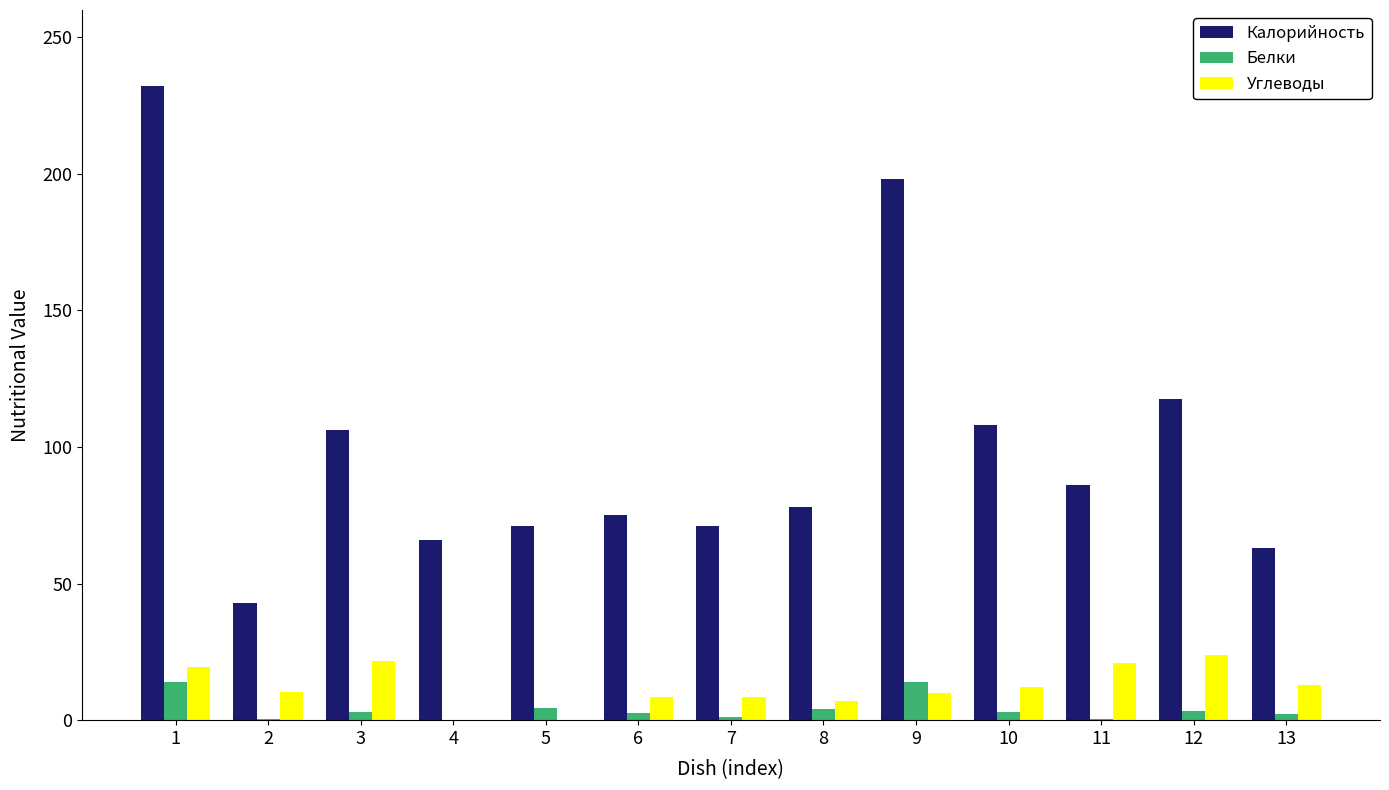

What is the average value of the Калорийность series?

101.2